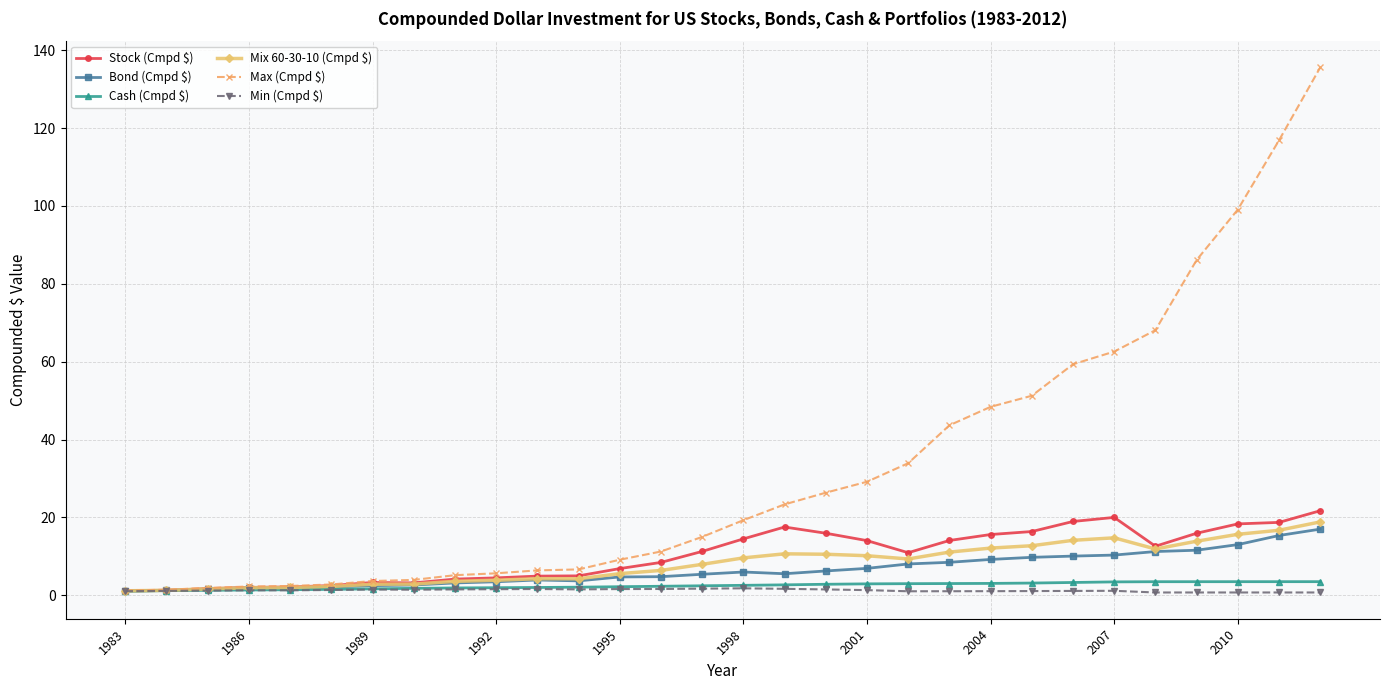

What is the value of the Max (Cmpd $) point at the 20th from the left?

33.9